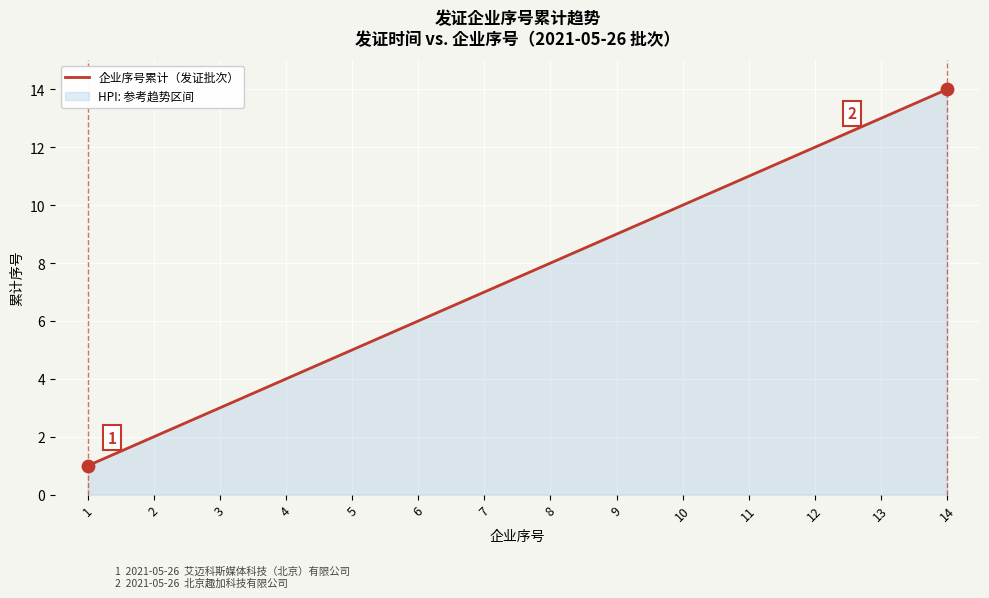

What is the change in value from 2 to 10?

+8